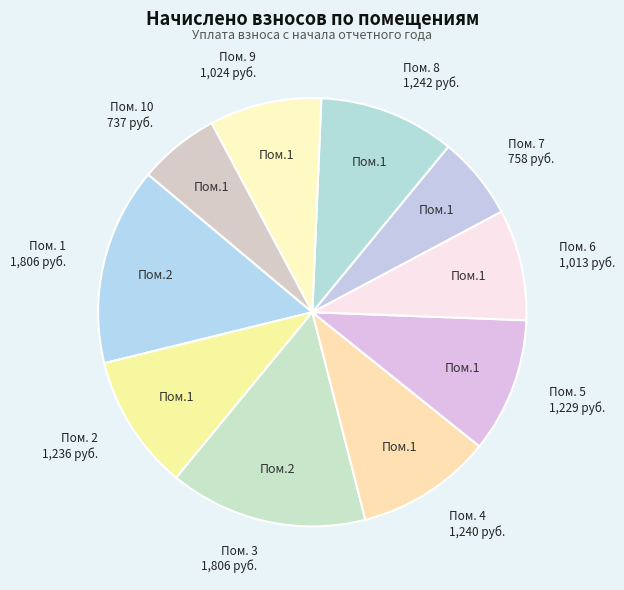

To the nearest percent, what is the difference between the largest and smallest slice percentages?

9%